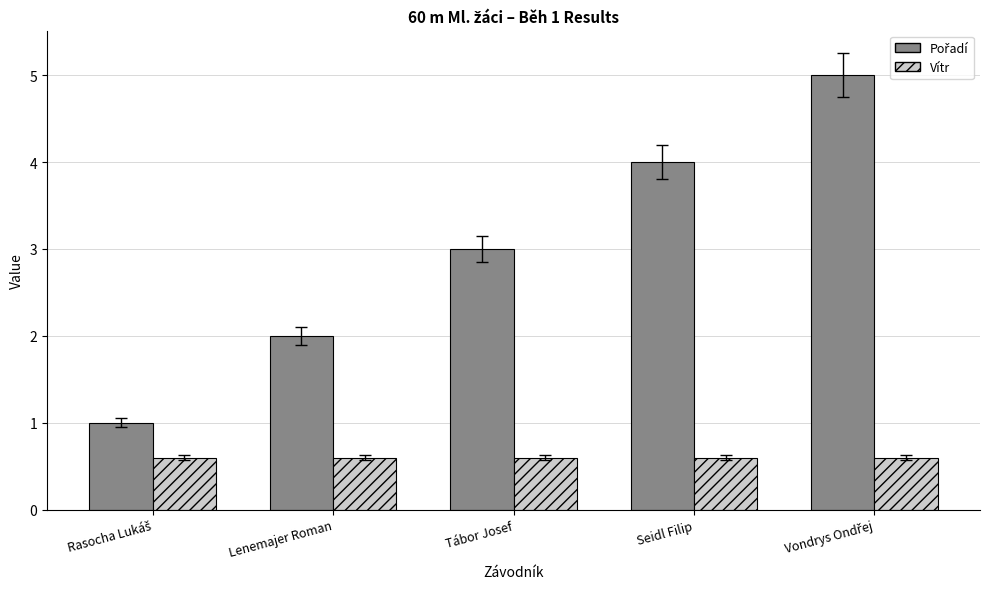

The value of Vítr at Tábor Josef is 0.4. True or false?

False